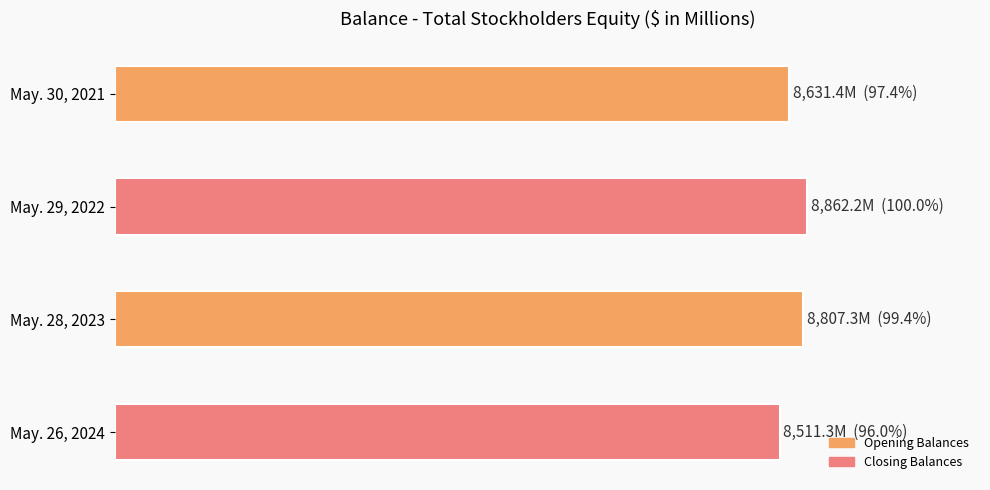

Rank the categories by value from lowest to highest.

May. 26, 2024, May. 30, 2021, May. 28, 2023, May. 29, 2022